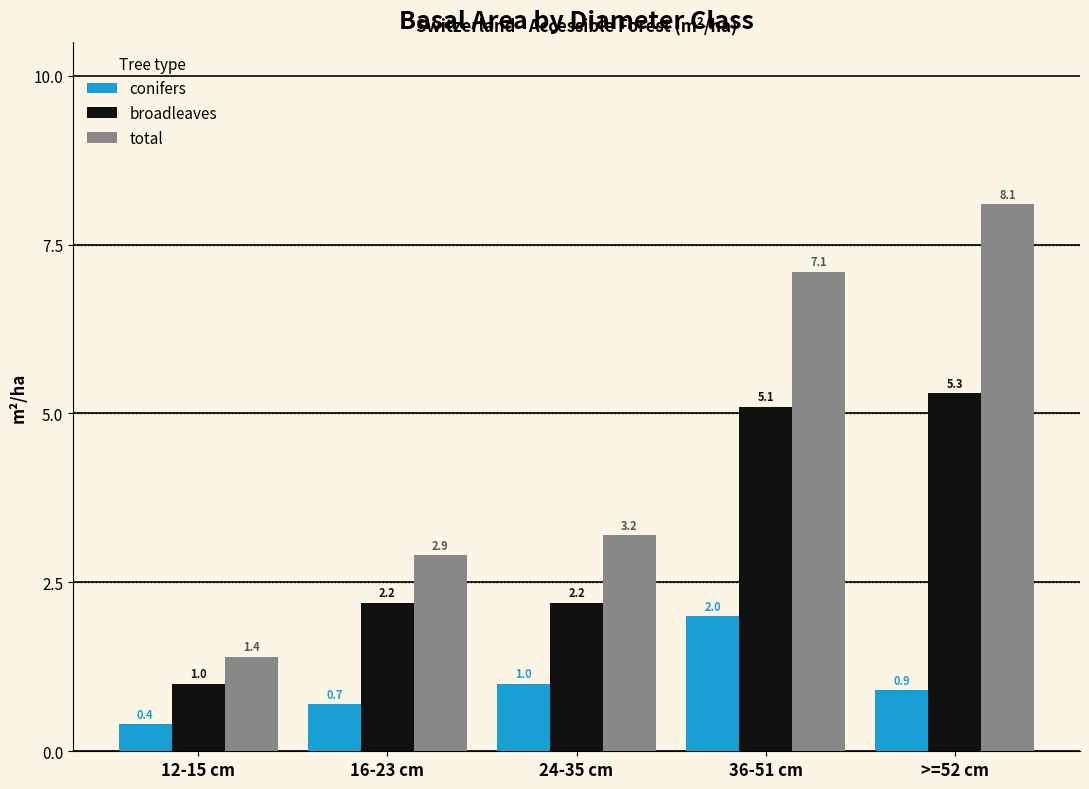

Where does the total series first go above 3?

24-35 cm